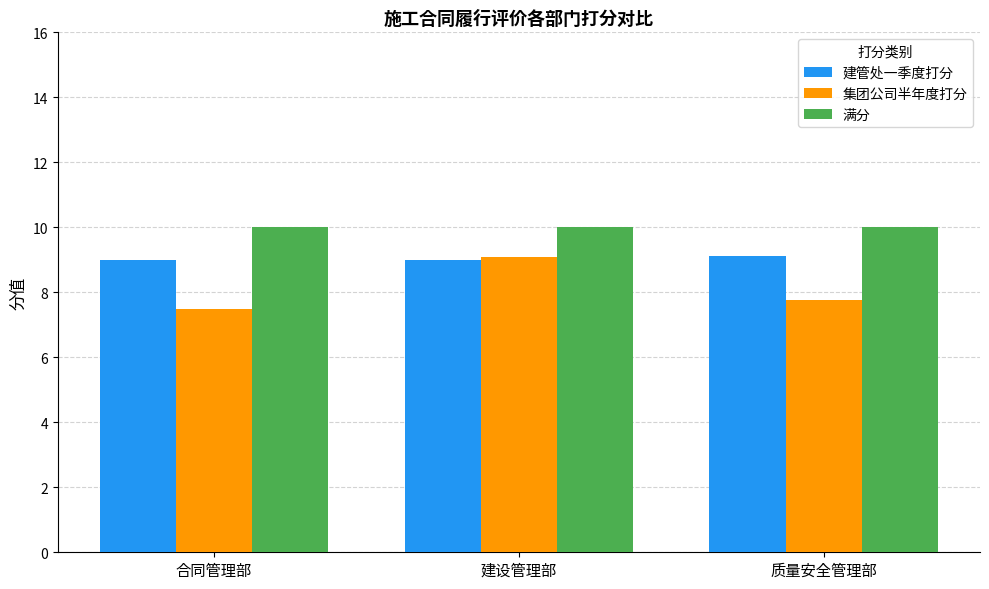

Are the bars horizontal?

No